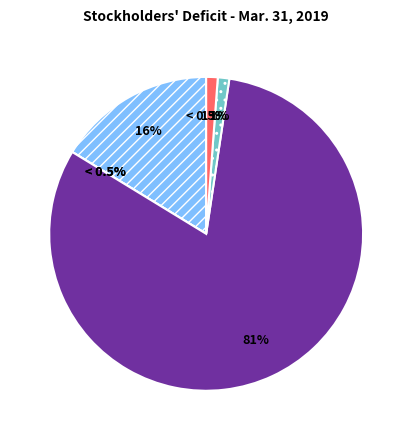

Does Common stock authorized account for over 50% of the chart?

Yes